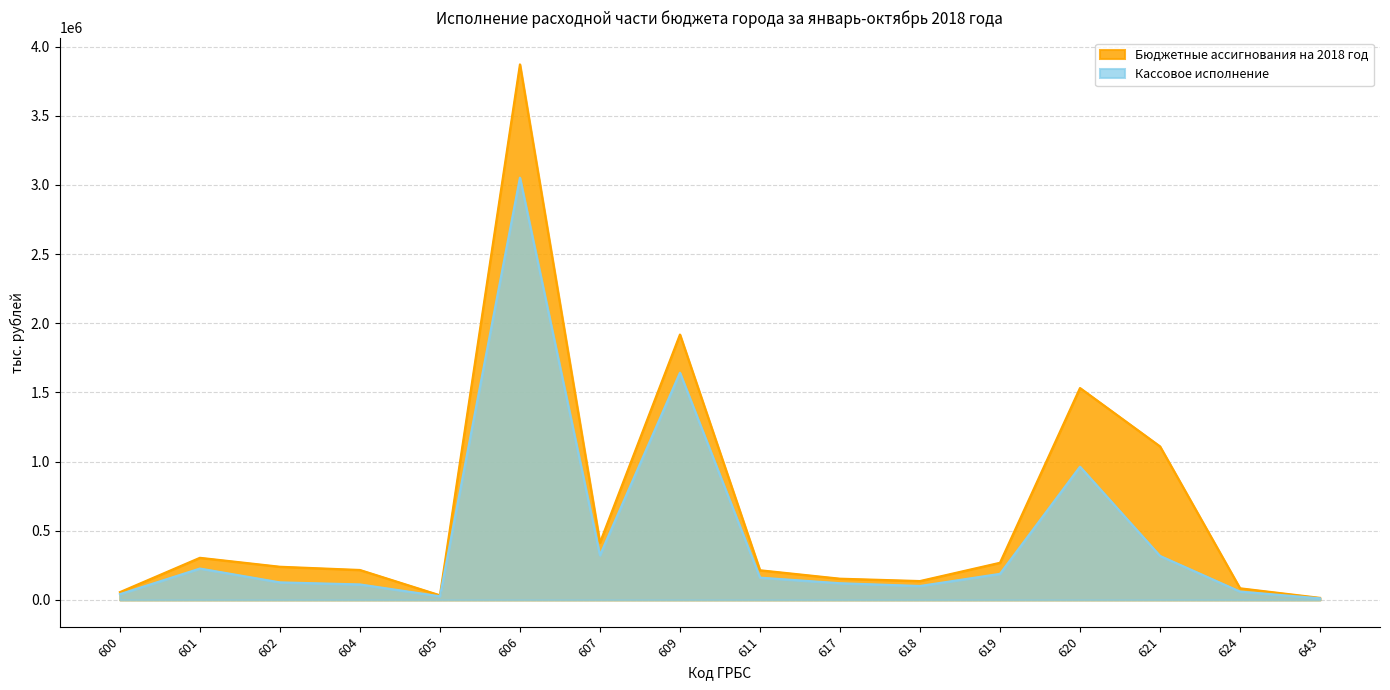

How many lines are shown in the chart?

2